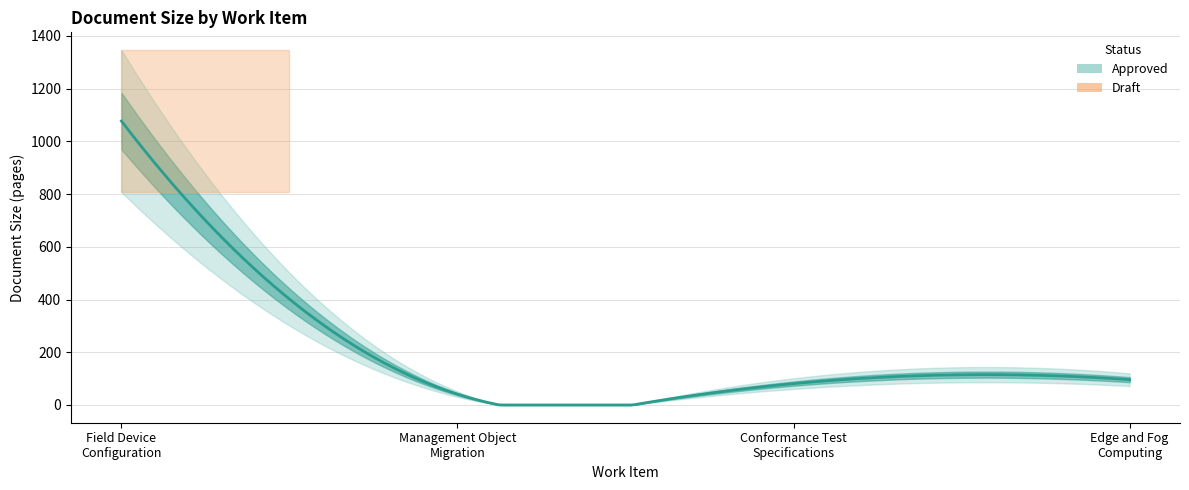

Reading right to left, list all the values displayed in this chart.

96	81	41	1077